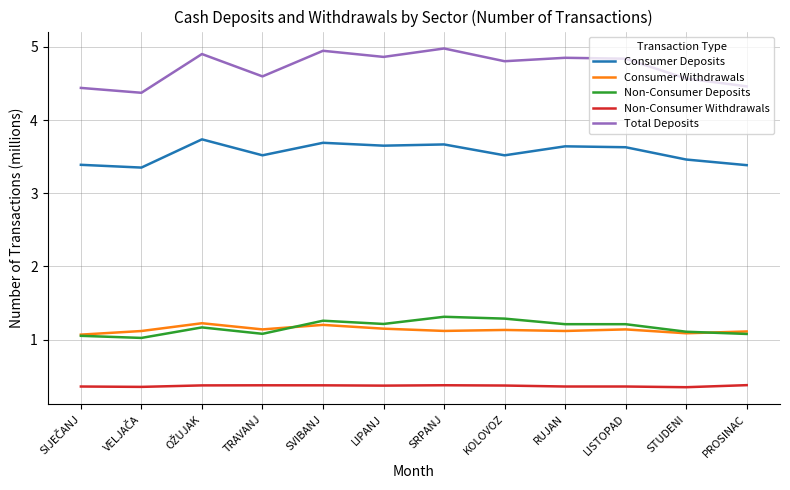

What is the maximum value shown in the chart?

5.0